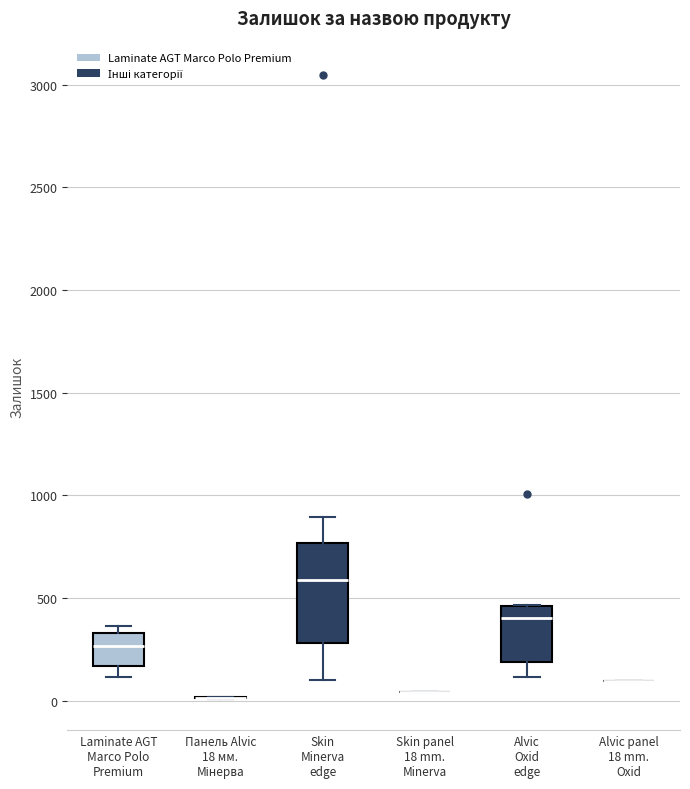

Which box is the tallest, from its lower edge to its upper edge?

Skin Minerva edge